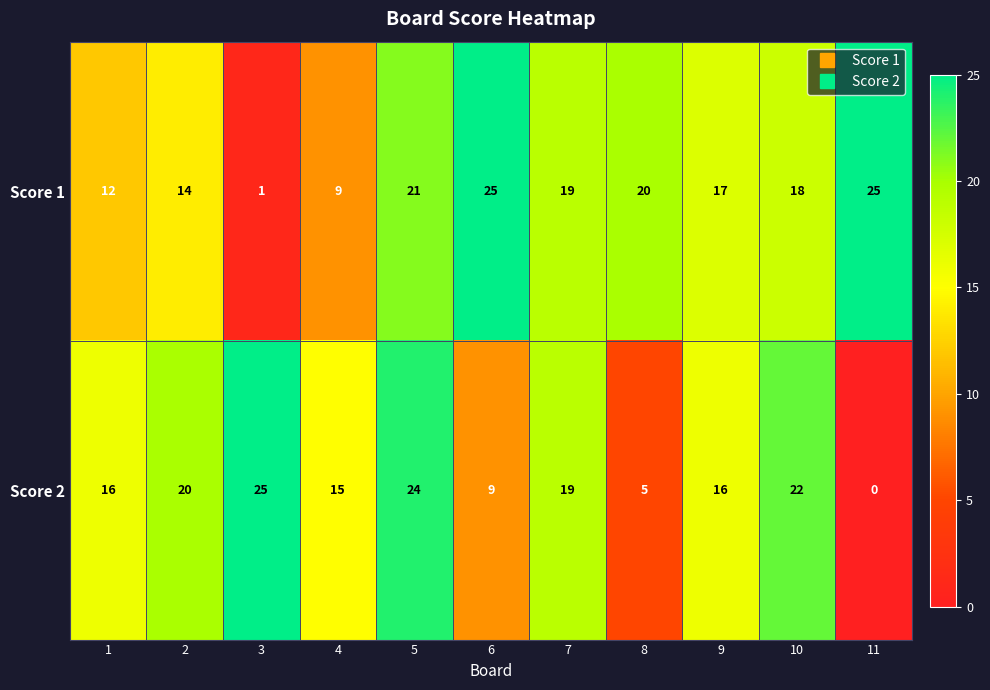

Reading left to right, extract all data points from this chart.

Score 1: 12	14	1	9	21	25	19	20	17	18	25
Score 2: 16	20	25	15	24	9	19	5	16	22	0